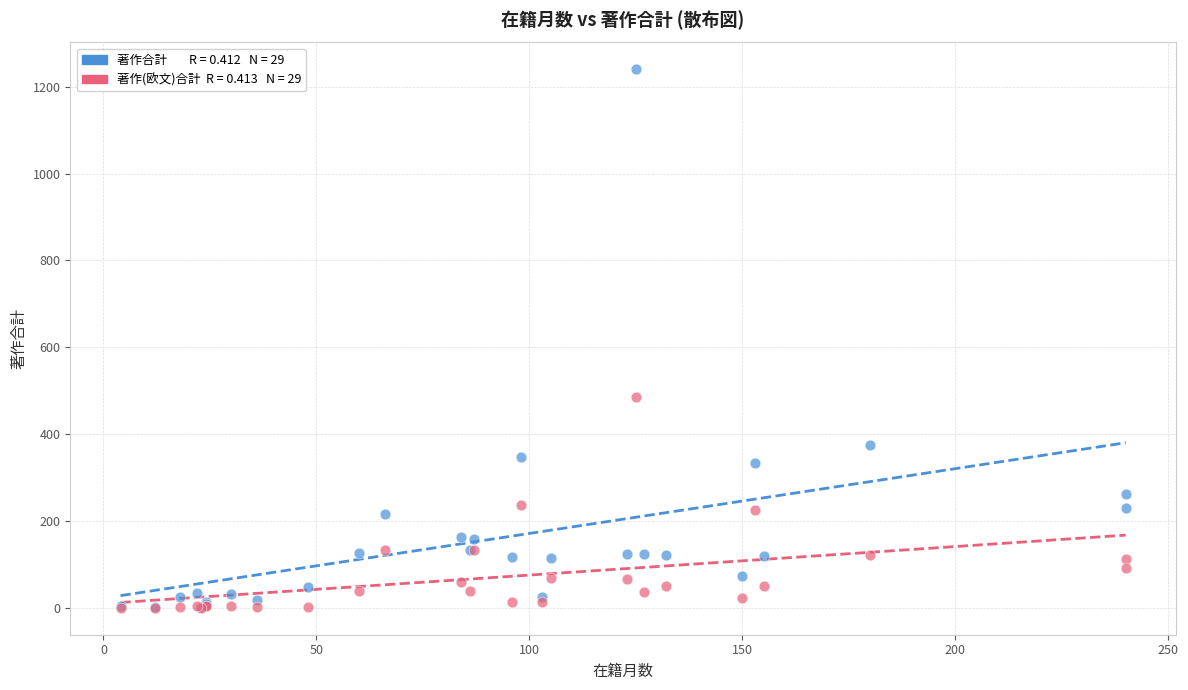

Across all series, what Y value is closest to 620?

486